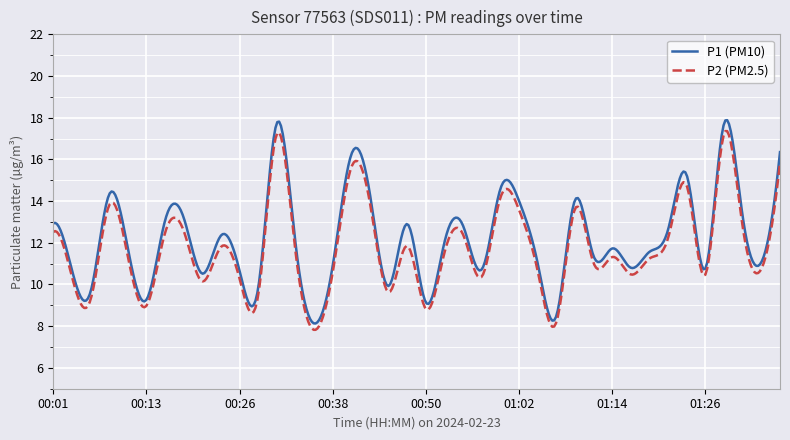

What is the minimum value shown in the chart?

7.8